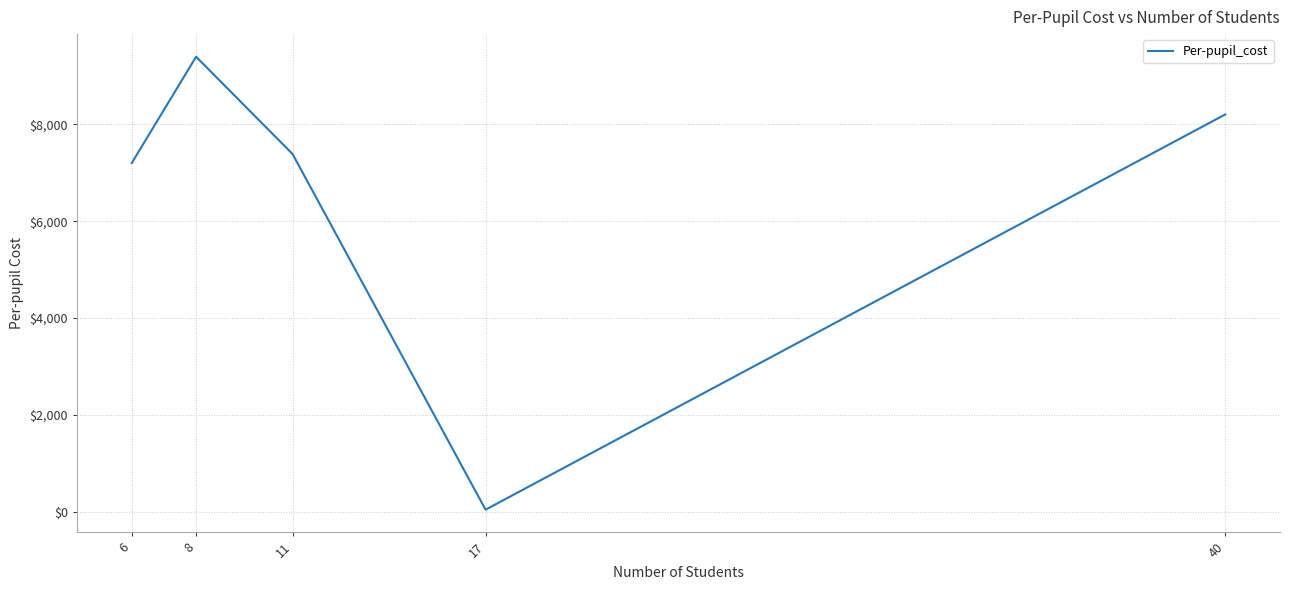

Between 8 and 6, which is larger?

8